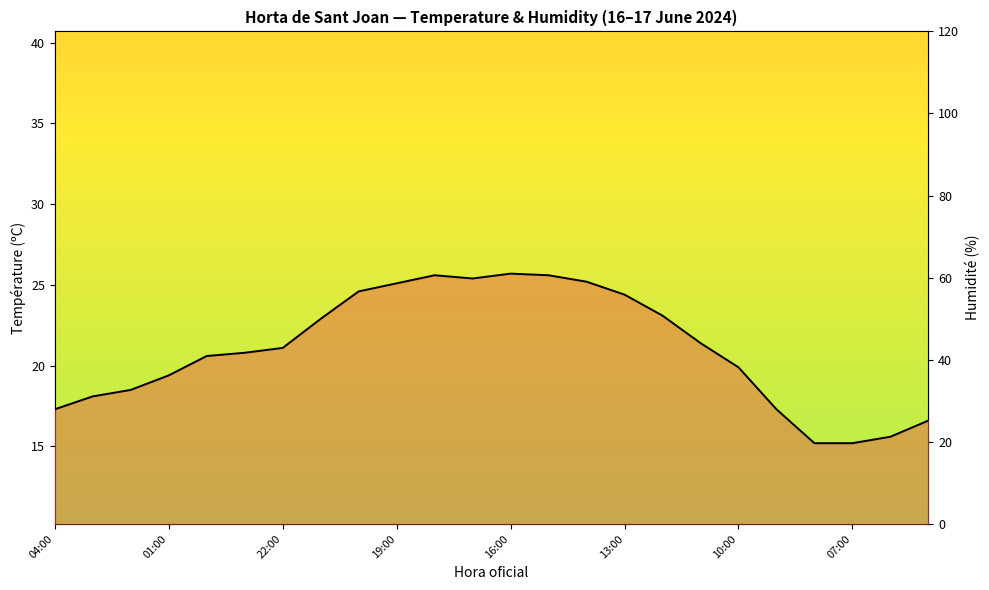

What is the label of the 15th point from the left?

14:00